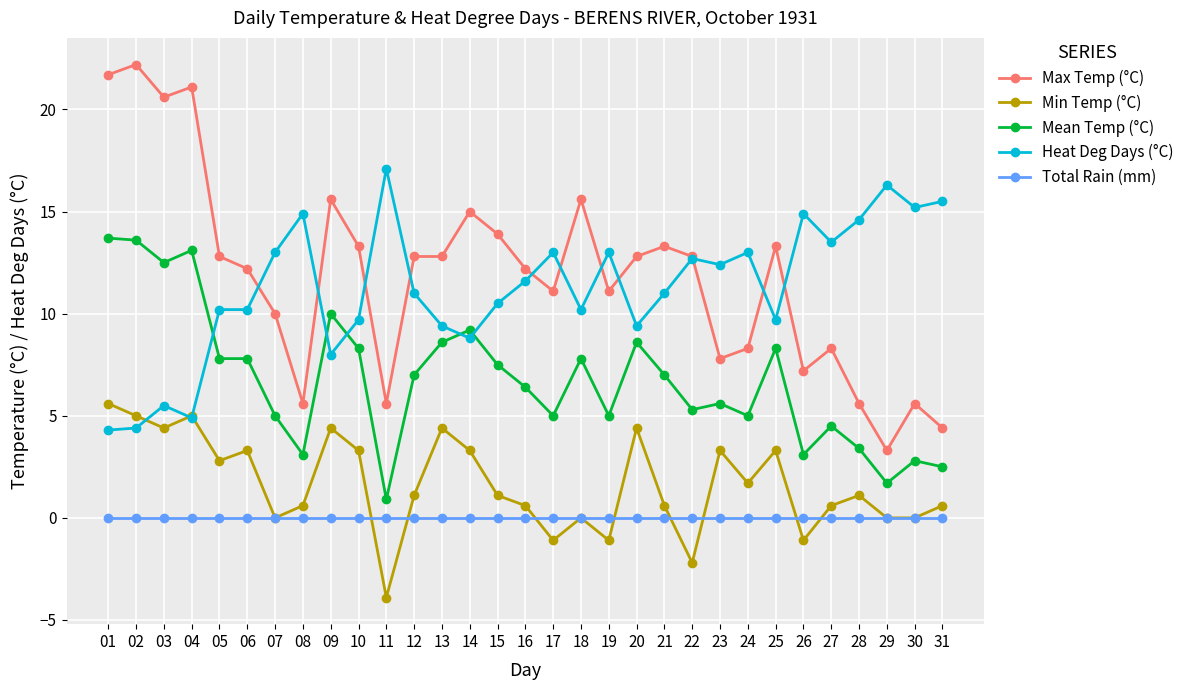

What is the value of the Min Temp (°C) point at the 10th from the left?

3.3